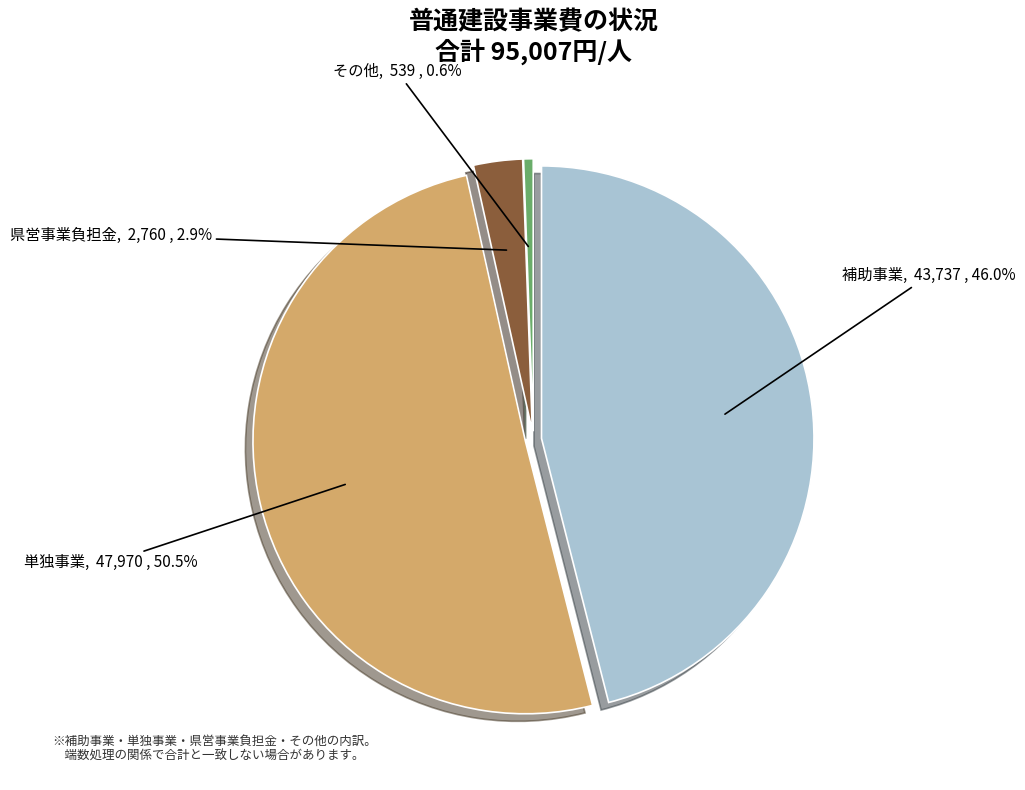

Which category accounts for the majority?

単独事業